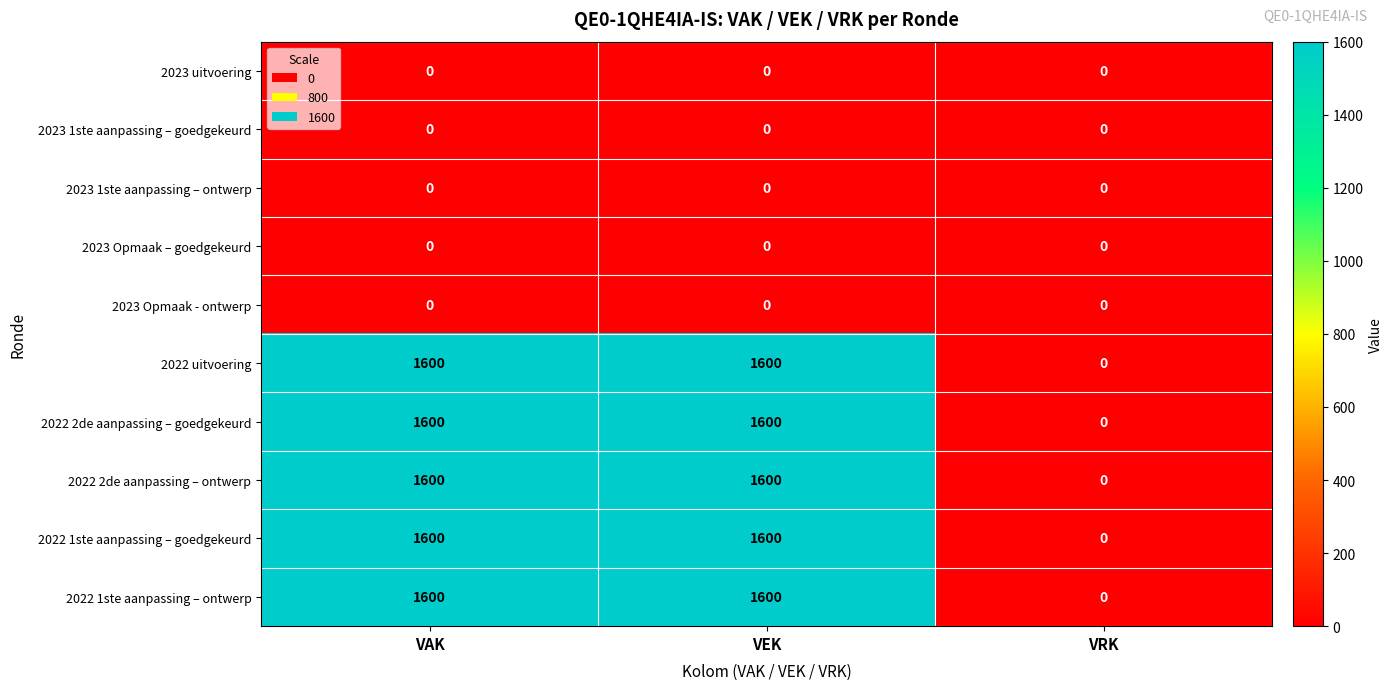

What is the difference between the maximum and minimum values in the 2022 uitvoering series?

1600